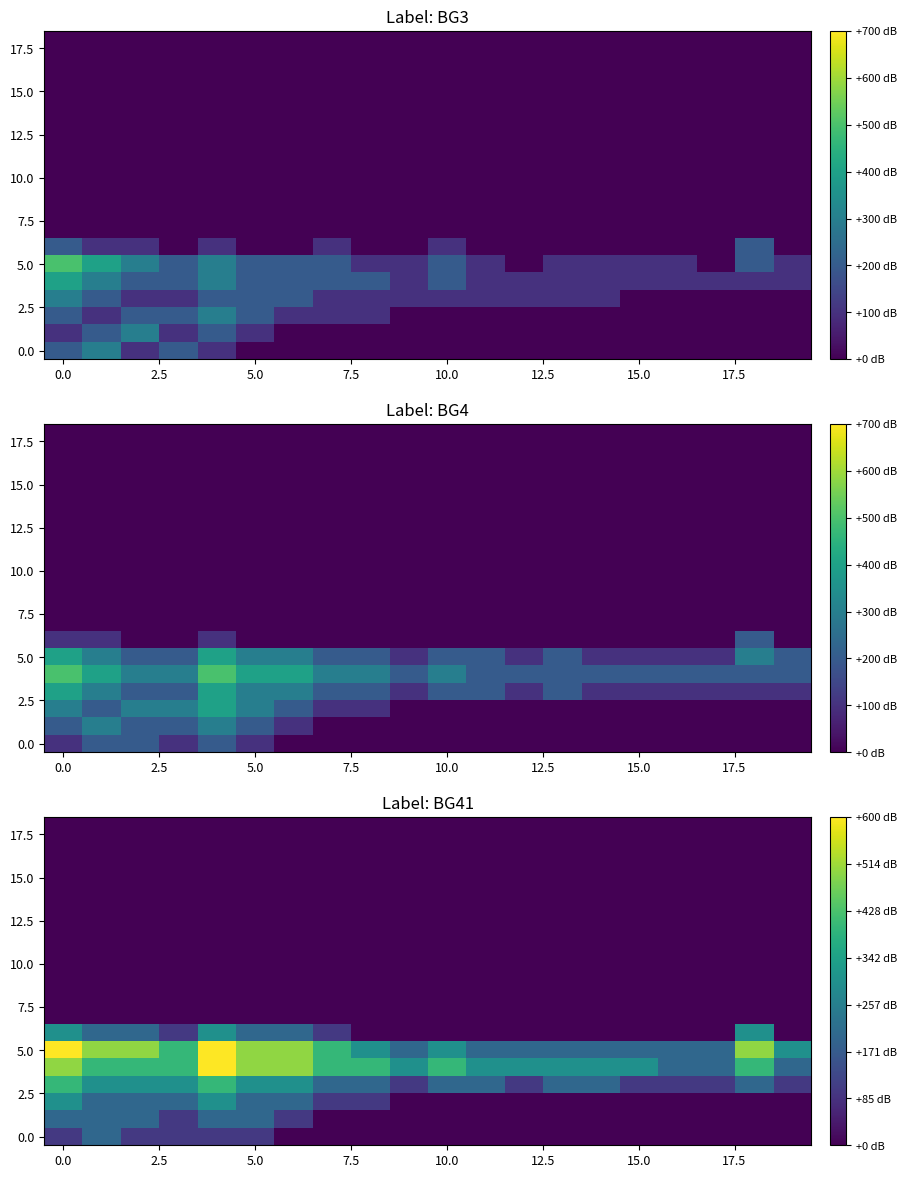

How many distinct data groups are displayed?

19